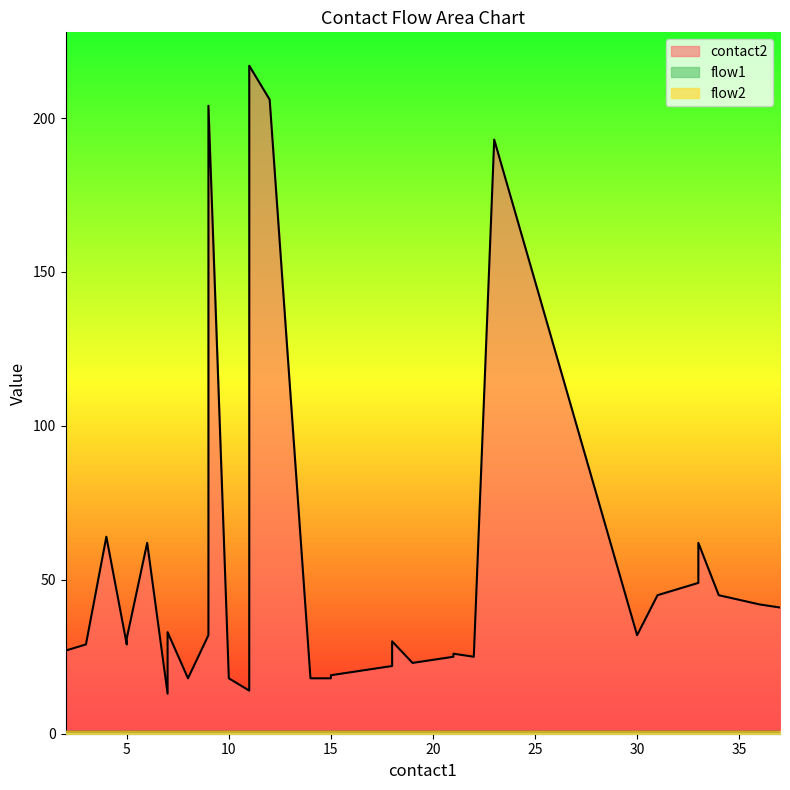

Reading left to right, list all the values displayed in this chart.

contact2: 2=27	3=29	4=64	5=29	5=31	6=62	7=13	7=31	7=33	8=18	9=32	9=34	9=204	10=18	11=14	11=15	11=162	11=205	11=217	12=206	14=18	15=18	15=19	16=20	17=21	18=22	18=30	19=23	20=24	21=25	21=26	22=25	23=193	30=32	31=45	33=49	33=62	34=45	36=42	37=41
flow1: 2=1	3=1	4=1	5=1	5=1	6=1	7=1	7=1	7=1	8=1	9=1	9=1	9=1	10=1	11=1	11=1	11=1	11=1	11=1	12=1	14=1	15=1	15=1	16=1	17=1	18=1	18=1	19=1	20=1	21=1	21=1	22=1	23=1	30=1	31=1	33=1	33=1	34=1	36=1	37=1
flow2: 2=1	3=1	4=1	5=1	5=1	6=1	7=1	7=1	7=1	8=1	9=1	9=1	9=1	10=1	11=1	11=1	11=1	11=1	11=1	12=1	14=1	15=1	15=1	16=1	17=1	18=1	18=1	19=1	20=1	21=1	21=1	22=1	23=1	30=1	31=1	33=1	33=1	34=1	36=1	37=1